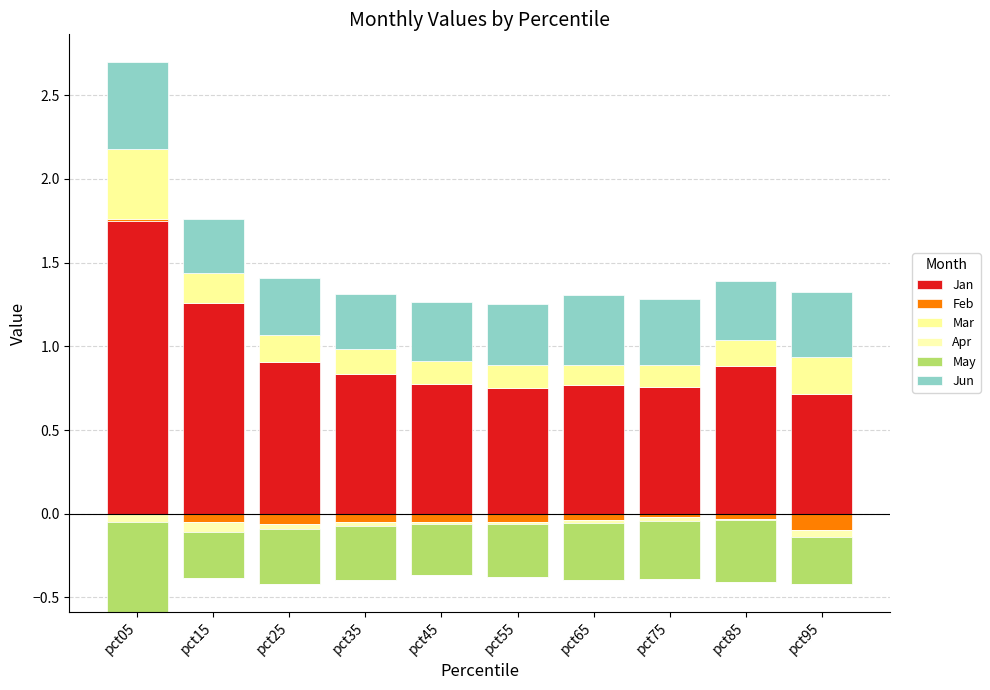

The value of Jun at pct95 is 0.2. True or false?

False